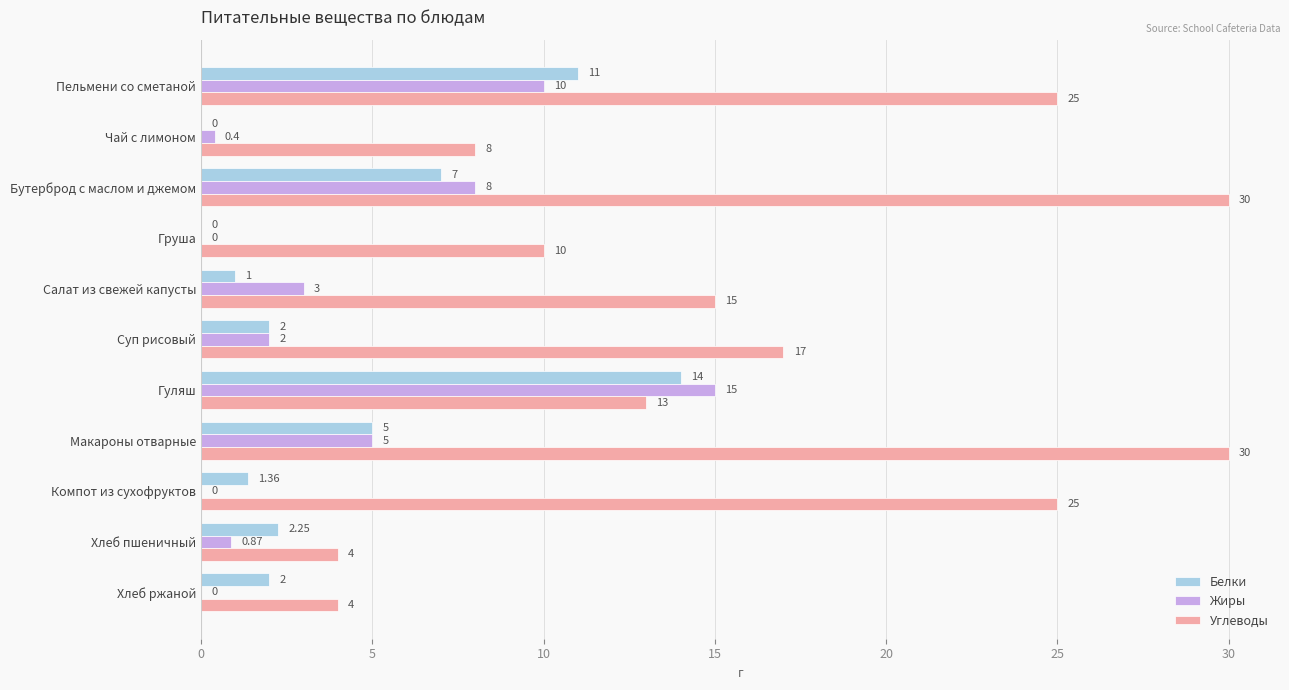

Which category has the highest value in the Жиры series?

Гуляш